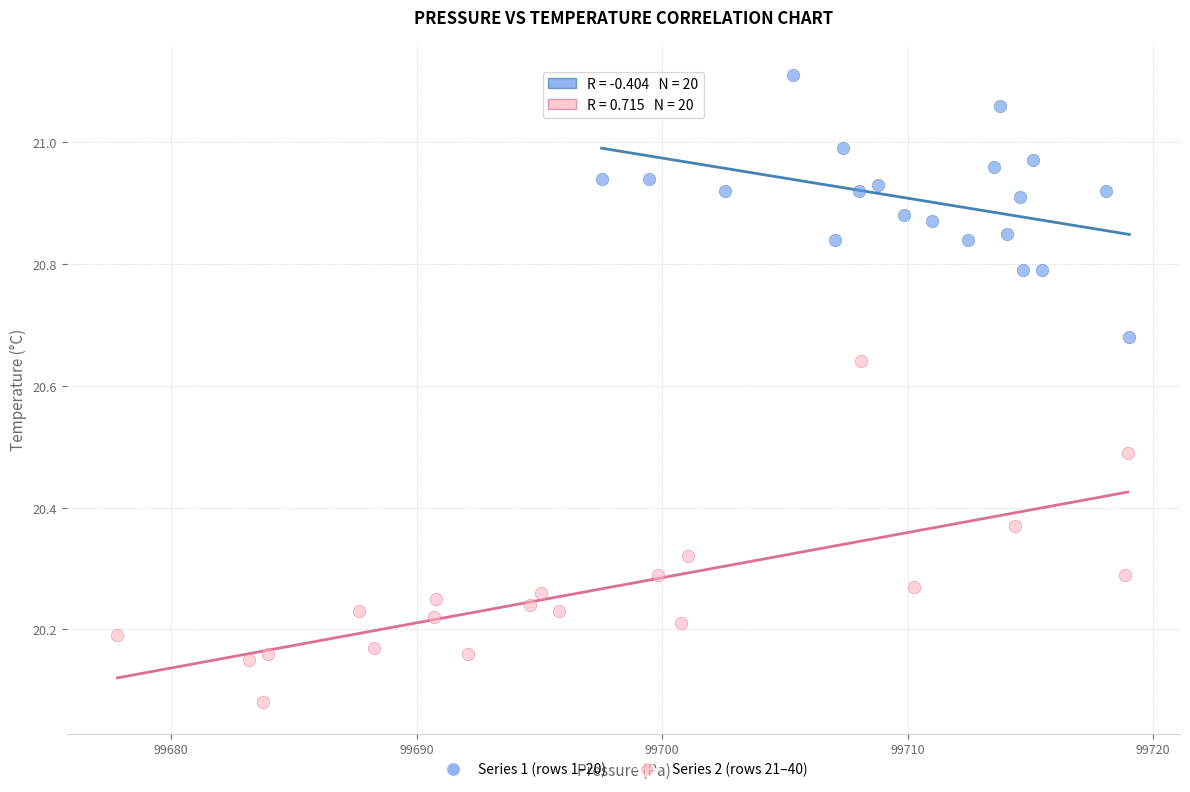

What are all the series names shown in the legend?

Series 1 (rows 1–20), Series 2 (rows 21–40)